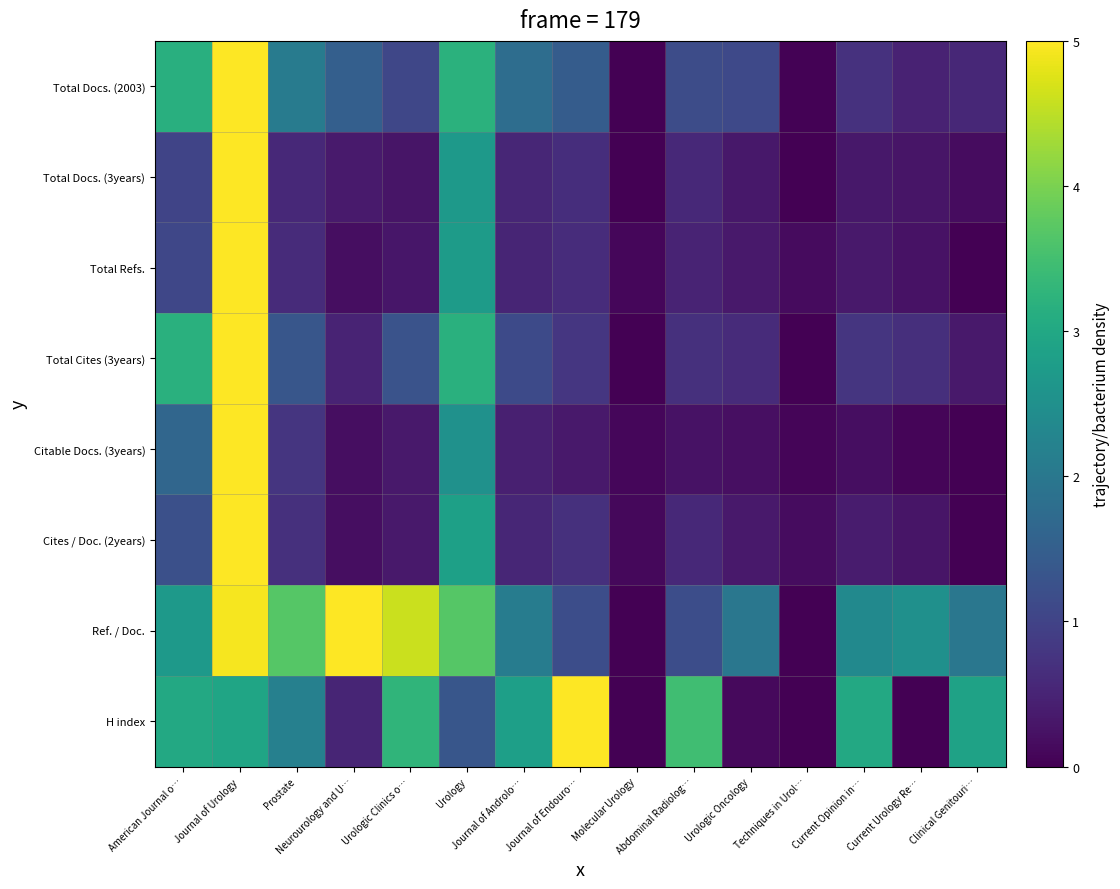

Reading left to right, extract all data points from this chart.

Total Docs. (2003): American Journal o…=3.2	Journal of Urology=5.0	Prostate=2.1	Neurourology and U…=1.5	Urologic Clinics o…=1.1	Urology=3.2	Journal of Androlo…=1.8	Journal of Endouro…=1.5	Molecular Urology=0.0	Abdominal Radiolog…=1.2	Urologic Oncology=1.1	Techniques in Urol…=0.0	Current Opinion in…=0.7	Current Urology Re…=0.5	Clinical Genitouri…=0.5
Total Docs. (3years): American Journal o…=1.0	Journal of Urology=5.0	Prostate=0.6	Neurourology and U…=0.4	Urologic Clinics o…=0.3	Urology=2.7	Journal of Androlo…=0.5	Journal of Endouro…=0.7	Molecular Urology=0.0	Abdominal Radiolog…=0.6	Urologic Oncology=0.3	Techniques in Urol…=0.0	Current Opinion in…=0.3	Current Urology Re…=0.3	Clinical Genitouri…=0.2
Total Refs.: American Journal o…=1.1	Journal of Urology=5.0	Prostate=0.6	Neurourology and U…=0.2	Urologic Clinics o…=0.3	Urology=2.7	Journal of Androlo…=0.5	Journal of Endouro…=0.6	Molecular Urology=0.1	Abdominal Radiolog…=0.5	Urologic Oncology=0.3	Techniques in Urol…=0.1	Current Opinion in…=0.3	Current Urology Re…=0.2	Clinical Genitouri…=0.0
Total Cites (3years): American Journal o…=3.2	Journal of Urology=5.0	Prostate=1.3	Neurourology and U…=0.5	Urologic Clinics o…=1.3	Urology=3.2	Journal of Androlo…=1.1	Journal of Endouro…=0.8	Molecular Urology=0.0	Abdominal Radiolog…=0.7	Urologic Oncology=0.6	Techniques in Urol…=0.0	Current Opinion in…=0.8	Current Urology Re…=0.7	Clinical Genitouri…=0.3
Citable Docs. (3years): American Journal o…=1.7	Journal of Urology=5.0	Prostate=0.8	Neurourology and U…=0.2	Urologic Clinics o…=0.3	Urology=2.5	Journal of Androlo…=0.4	Journal of Endouro…=0.4	Molecular Urology=0.1	Abdominal Radiolog…=0.3	Urologic Oncology=0.2	Techniques in Urol…=0.1	Current Opinion in…=0.2	Current Urology Re…=0.1	Clinical Genitouri…=0.0
Cites / Doc. (2years): American Journal o…=1.2	Journal of Urology=5.0	Prostate=0.7	Neurourology and U…=0.2	Urologic Clinics o…=0.3	Urology=2.8	Journal of Androlo…=0.5	Journal of Endouro…=0.7	Molecular Urology=0.1	Abdominal Radiolog…=0.6	Urologic Oncology=0.3	Techniques in Urol…=0.2	Current Opinion in…=0.4	Current Urology Re…=0.3	Clinical Genitouri…=0.0
Ref. / Doc.: American Journal o…=2.7	Journal of Urology=4.9	Prostate=3.7	Neurourology and U…=5.0	Urologic Clinics o…=4.6	Urology=3.7	Journal of Androlo…=2.1	Journal of Endouro…=1.2	Molecular Urology=0.0	Abdominal Radiolog…=1.2	Urologic Oncology=2.0	Techniques in Urol…=0.0	Current Opinion in…=2.4	Current Urology Re…=2.5	Clinical Genitouri…=2.0
H index: American Journal o…=3.0	Journal of Urology=2.9	Prostate=2.2	Neurourology and U…=0.5	Urologic Clinics o…=3.3	Urology=1.3	Journal of Androlo…=2.8	Journal of Endouro…=5.0	Molecular Urology=0.0	Abdominal Radiolog…=3.5	Urologic Oncology=0.1	Techniques in Urol…=0.0	Current Opinion in…=3.0	Current Urology Re…=0.0	Clinical Genitouri…=2.9